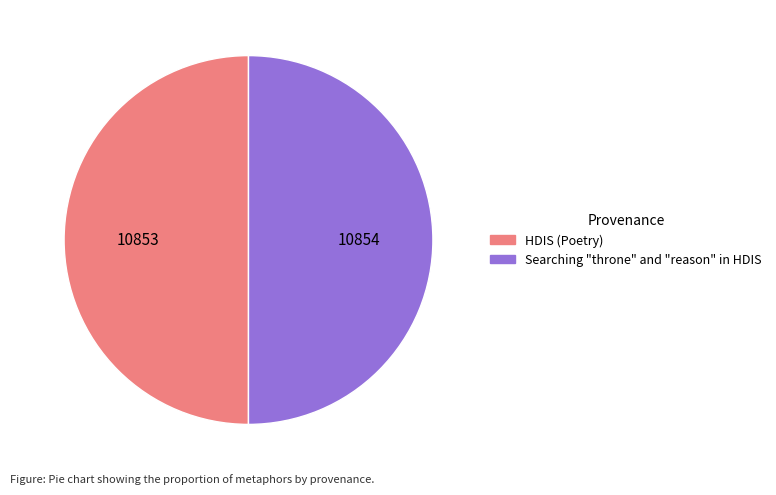

The Searching "throne" and "reason" in HDIS slice represents 50% of the pie. True or false?

True